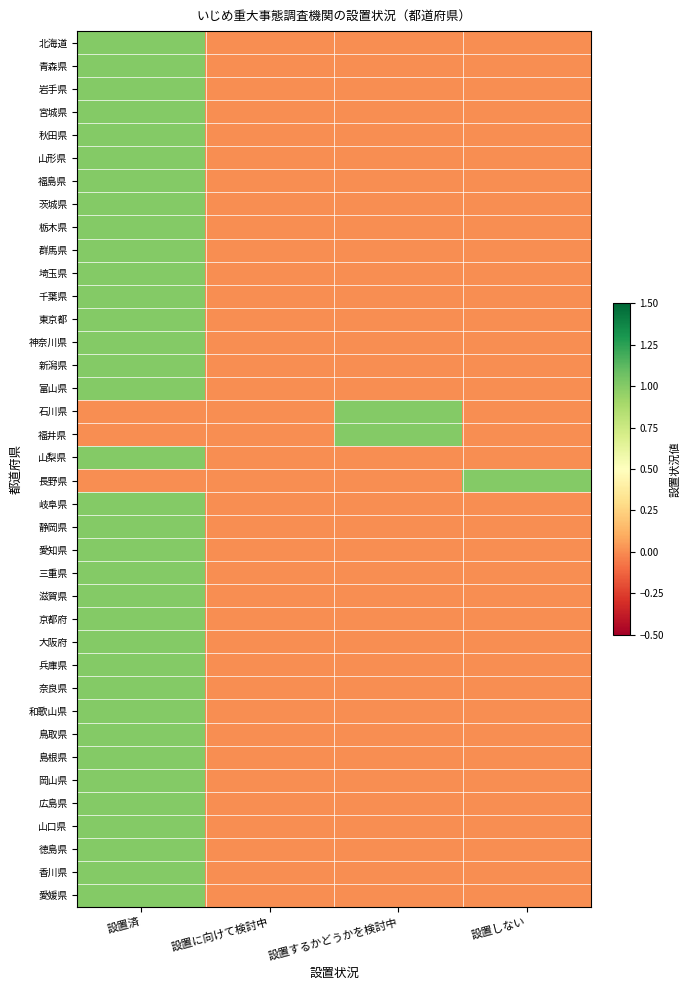

Reading left to right, extract all data points from this chart.

北海道: 設置済=1	設置に向けて検討中=0	設置するかどうかを検討中=0	設置しない=0
青森県: 設置済=1	設置に向けて検討中=0	設置するかどうかを検討中=0	設置しない=0
岩手県: 設置済=1	設置に向けて検討中=0	設置するかどうかを検討中=0	設置しない=0
宮城県: 設置済=1	設置に向けて検討中=0	設置するかどうかを検討中=0	設置しない=0
秋田県: 設置済=1	設置に向けて検討中=0	設置するかどうかを検討中=0	設置しない=0
山形県: 設置済=1	設置に向けて検討中=0	設置するかどうかを検討中=0	設置しない=0
福島県: 設置済=1	設置に向けて検討中=0	設置するかどうかを検討中=0	設置しない=0
茨城県: 設置済=1	設置に向けて検討中=0	設置するかどうかを検討中=0	設置しない=0
栃木県: 設置済=1	設置に向けて検討中=0	設置するかどうかを検討中=0	設置しない=0
群馬県: 設置済=1	設置に向けて検討中=0	設置するかどうかを検討中=0	設置しない=0
埼玉県: 設置済=1	設置に向けて検討中=0	設置するかどうかを検討中=0	設置しない=0
千葉県: 設置済=1	設置に向けて検討中=0	設置するかどうかを検討中=0	設置しない=0
東京都: 設置済=1	設置に向けて検討中=0	設置するかどうかを検討中=0	設置しない=0
神奈川県: 設置済=1	設置に向けて検討中=0	設置するかどうかを検討中=0	設置しない=0
新潟県: 設置済=1	設置に向けて検討中=0	設置するかどうかを検討中=0	設置しない=0
富山県: 設置済=1	設置に向けて検討中=0	設置するかどうかを検討中=0	設置しない=0
石川県: 設置済=0	設置に向けて検討中=0	設置するかどうかを検討中=1	設置しない=0
福井県: 設置済=0	設置に向けて検討中=0	設置するかどうかを検討中=1	設置しない=0
山梨県: 設置済=1	設置に向けて検討中=0	設置するかどうかを検討中=0	設置しない=0
長野県: 設置済=0	設置に向けて検討中=0	設置するかどうかを検討中=0	設置しない=1
岐阜県: 設置済=1	設置に向けて検討中=0	設置するかどうかを検討中=0	設置しない=0
静岡県: 設置済=1	設置に向けて検討中=0	設置するかどうかを検討中=0	設置しない=0
愛知県: 設置済=1	設置に向けて検討中=0	設置するかどうかを検討中=0	設置しない=0
三重県: 設置済=1	設置に向けて検討中=0	設置するかどうかを検討中=0	設置しない=0
滋賀県: 設置済=1	設置に向けて検討中=0	設置するかどうかを検討中=0	設置しない=0
京都府: 設置済=1	設置に向けて検討中=0	設置するかどうかを検討中=0	設置しない=0
大阪府: 設置済=1	設置に向けて検討中=0	設置するかどうかを検討中=0	設置しない=0
兵庫県: 設置済=1	設置に向けて検討中=0	設置するかどうかを検討中=0	設置しない=0
奈良県: 設置済=1	設置に向けて検討中=0	設置するかどうかを検討中=0	設置しない=0
和歌山県: 設置済=1	設置に向けて検討中=0	設置するかどうかを検討中=0	設置しない=0
鳥取県: 設置済=1	設置に向けて検討中=0	設置するかどうかを検討中=0	設置しない=0
島根県: 設置済=1	設置に向けて検討中=0	設置するかどうかを検討中=0	設置しない=0
岡山県: 設置済=1	設置に向けて検討中=0	設置するかどうかを検討中=0	設置しない=0
広島県: 設置済=1	設置に向けて検討中=0	設置するかどうかを検討中=0	設置しない=0
山口県: 設置済=1	設置に向けて検討中=0	設置するかどうかを検討中=0	設置しない=0
徳島県: 設置済=1	設置に向けて検討中=0	設置するかどうかを検討中=0	設置しない=0
香川県: 設置済=1	設置に向けて検討中=0	設置するかどうかを検討中=0	設置しない=0
愛媛県: 設置済=1	設置に向けて検討中=0	設置するかどうかを検討中=0	設置しない=0